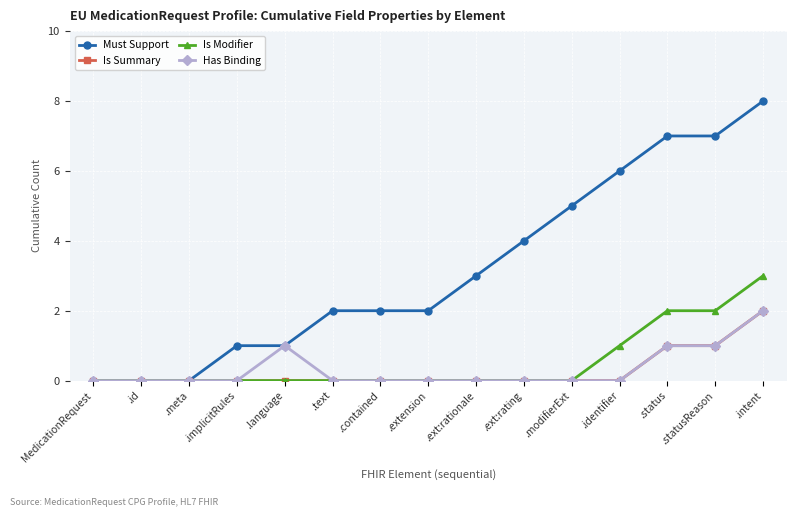

Reading left to right, extract all data points from this chart.

Must Support: MedicationRequest=0	.id=0	.meta=0	.implicitRules=1	.language=1	.text=2	.contained=2	.extension=2	.ext:rationale=3	.ext:rating=4	.modifierExt=5	.identifier=6	.status=7	.statusReason=7	.intent=8
Is Summary: MedicationRequest=0	.id=0	.meta=0	.implicitRules=0	.language=0	.text=0	.contained=0	.extension=0	.ext:rationale=0	.ext:rating=0	.modifierExt=0	.identifier=0	.status=1	.statusReason=1	.intent=2
Is Modifier: MedicationRequest=0	.id=0	.meta=0	.implicitRules=0	.language=0	.text=0	.contained=0	.extension=0	.ext:rationale=0	.ext:rating=0	.modifierExt=0	.identifier=1	.status=2	.statusReason=2	.intent=3
Has Binding: MedicationRequest=0	.id=0	.meta=0	.implicitRules=0	.language=1	.text=0	.contained=0	.extension=0	.ext:rationale=0	.ext:rating=0	.modifierExt=0	.identifier=0	.status=1	.statusReason=1	.intent=2